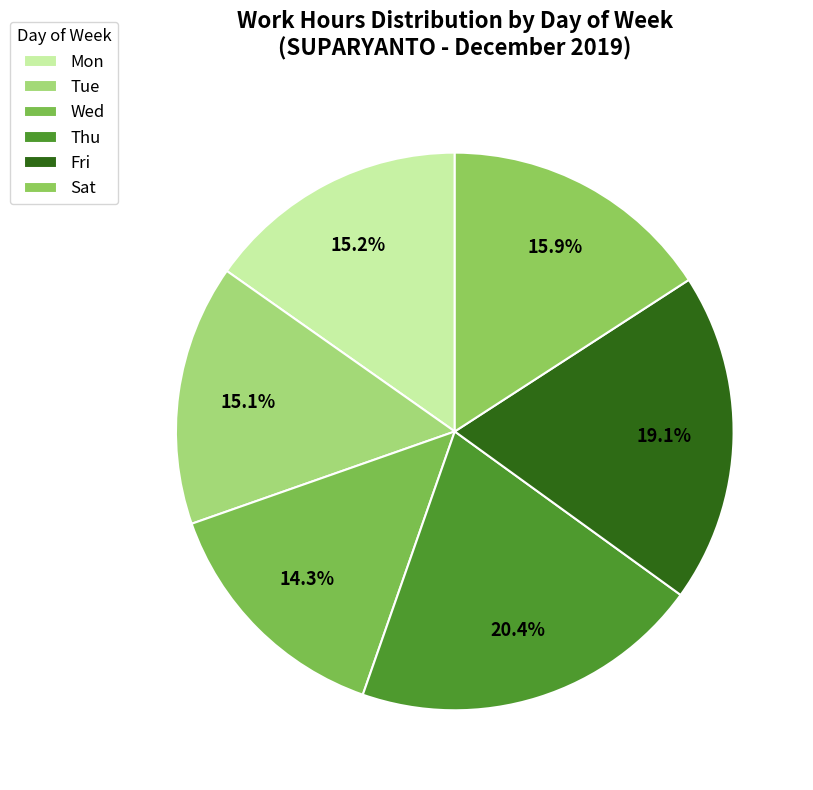

How many slices are in this pie chart?

6